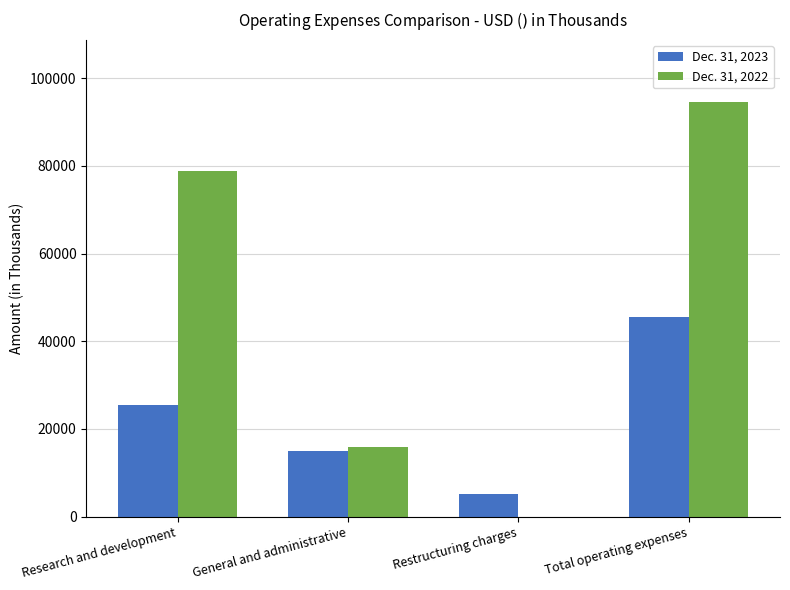

Reading right to left, extract all data points from this chart.

Dec. 31, 2023: Total operating expenses=45445	Restructuring charges=5107	General and administrative=14904	Research and development=25434
Dec. 31, 2022: Total operating expenses=94549	Restructuring charges=0	General and administrative=15832	Research and development=78717